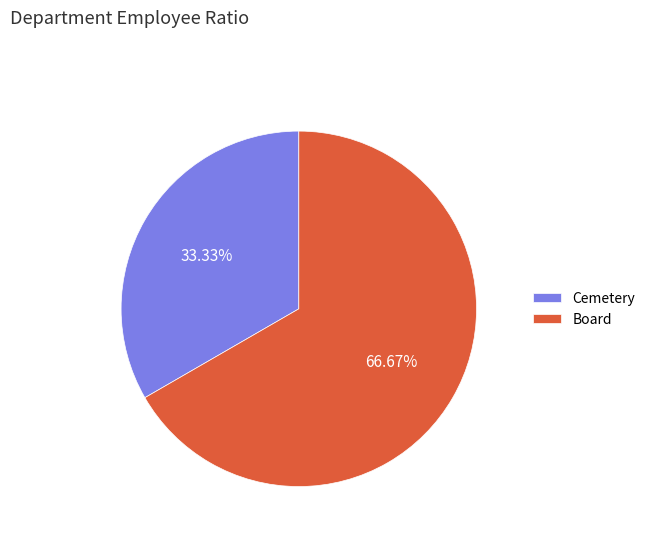

What is the largest slice in the pie chart?

Board